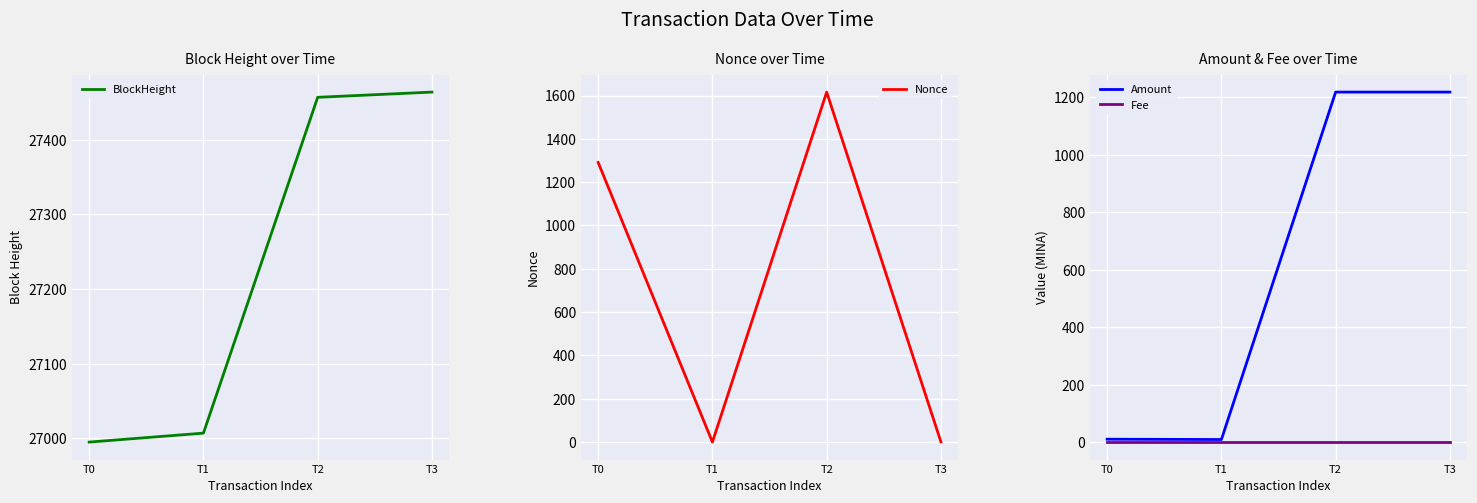

What are all the series names shown in the legend?

BlockHeight, Nonce, Amount, Fee